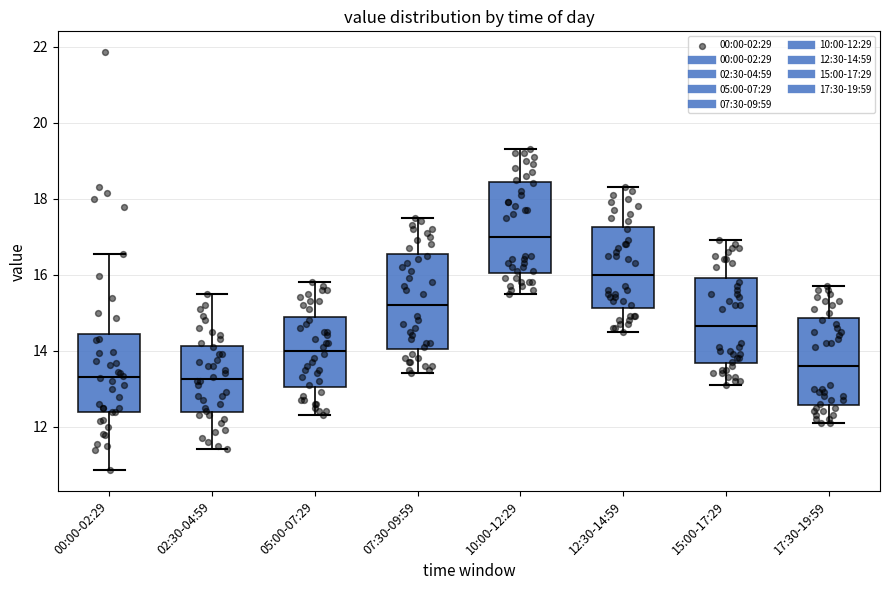

Reading left to right, transcribe this box plot: for each box, give where its median line is, the range the box spans, and where its two whiskers end, as read against the y-axis. The values are not printed on the chart, so give them approximately, as read against the axis.

00:00-02:29: median 13.2, box 12.4 to 14.4, whiskers 10.8 to 16.6
02:30-04:59: median 13.2, box 12.4 to 14.2, whiskers 11.4 to 15.6
05:00-07:29: median 14.0, box 13.0 to 14.8, whiskers 12.4 to 15.8
07:30-09:59: median 15.2, box 14.0 to 16.6, whiskers 13.4 to 17.6
10:00-12:29: median 17.0, box 16.0 to 18.4, whiskers 15.6 to 19.4
12:30-14:59: median 16.0, box 15.2 to 17.2, whiskers 14.6 to 18.4
15:00-17:29: median 14.6, box 13.6 to 16.0, whiskers 13.2 to 17.0
17:30-19:59: median 13.6, box 12.6 to 14.8, whiskers 12.2 to 15.8